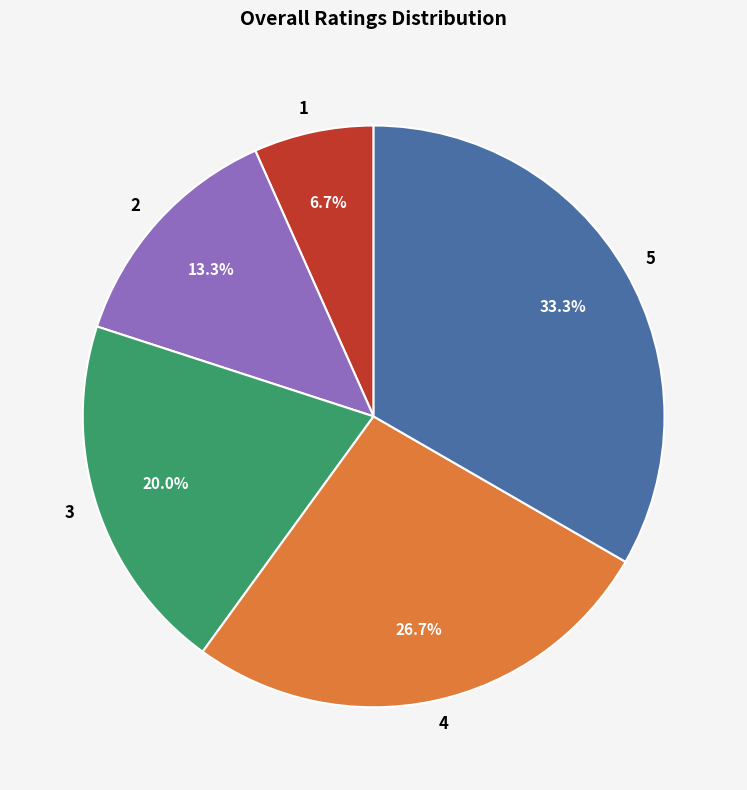

Does any single category account for the majority?

No